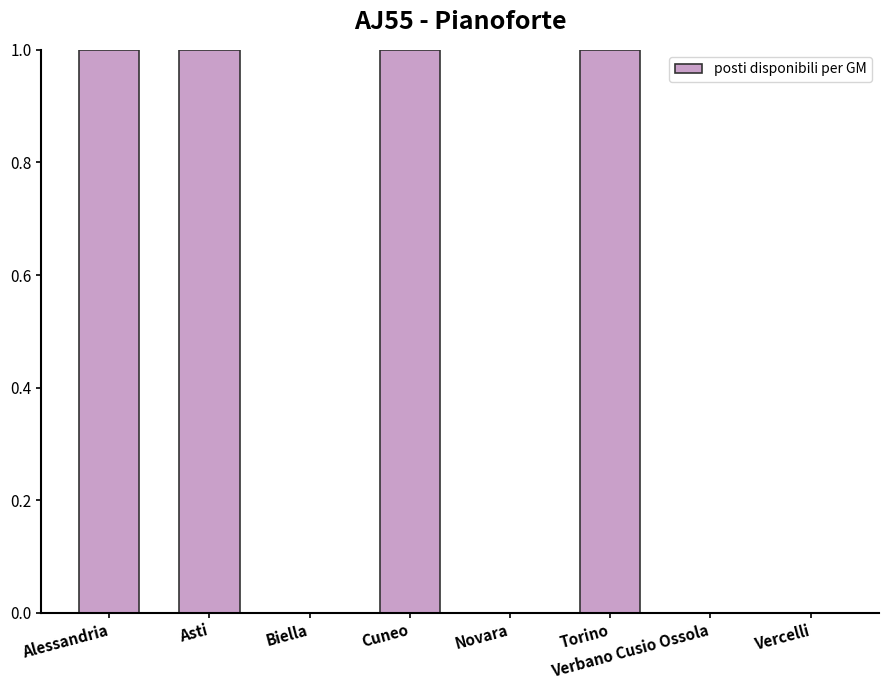

What is the change in value from Biella to Cuneo?

+1